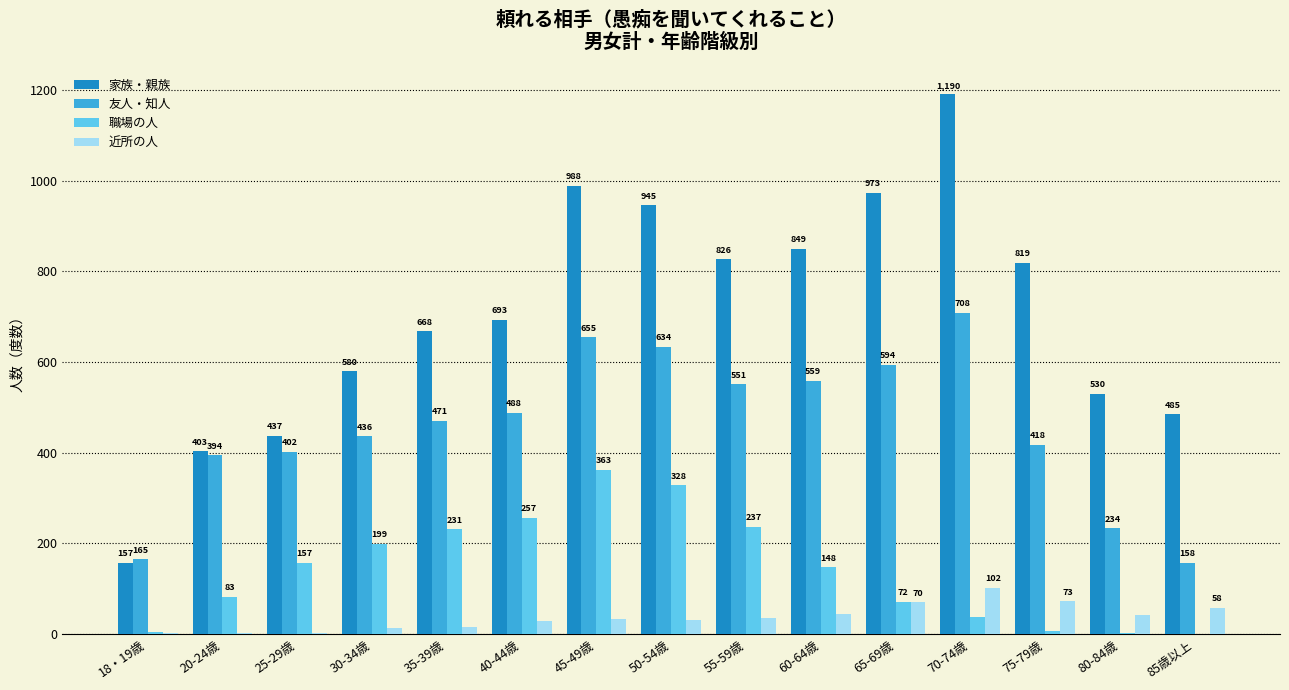

What is the total value across all series at 40-44歳?

1468